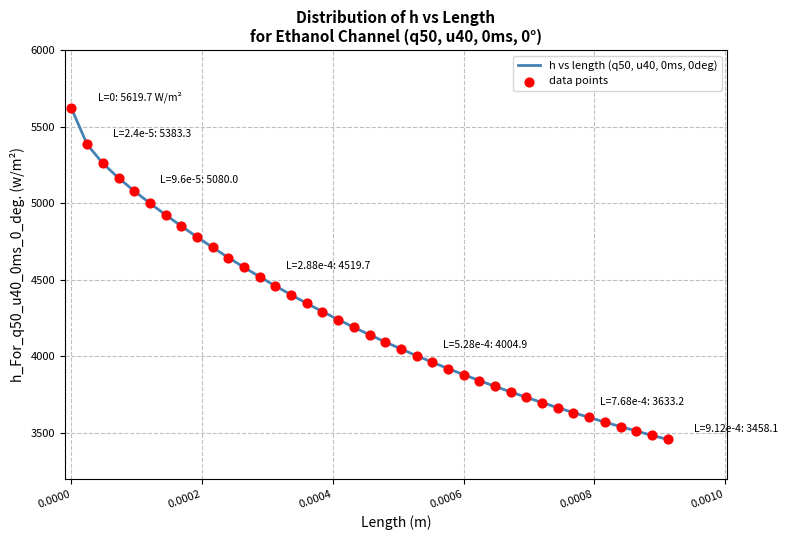

What is the difference between the maximum and minimum values?

2161.6